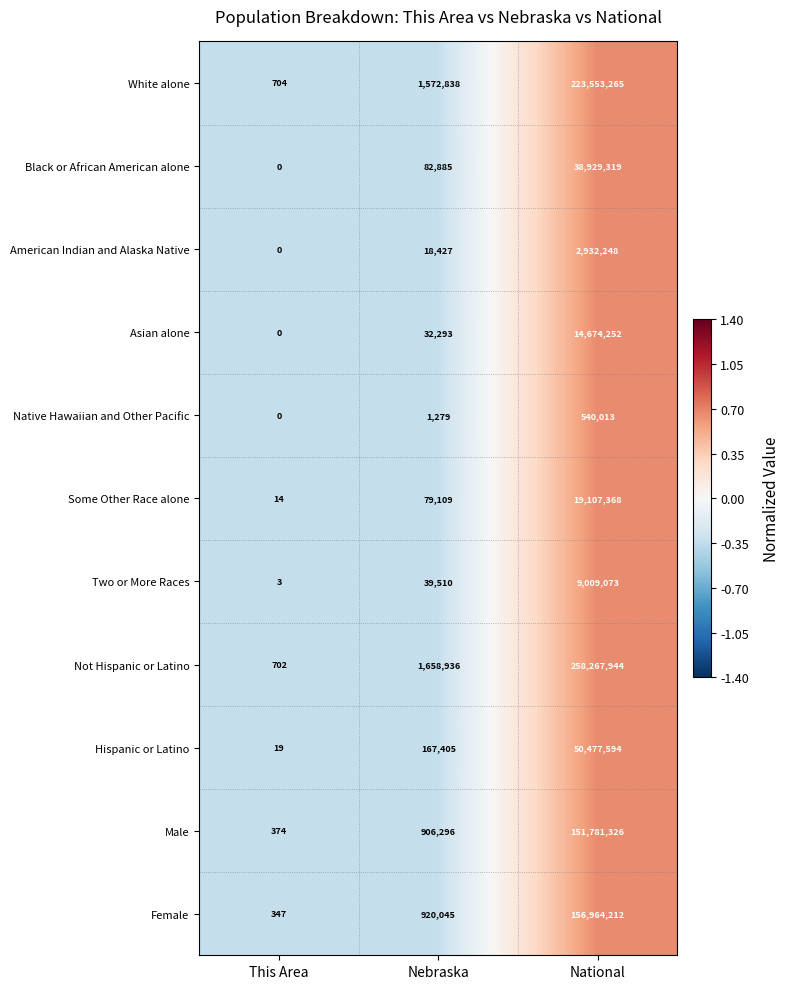

Between This Area and Nebraska, which series saw the biggest shift?

Not Hispanic or Latino